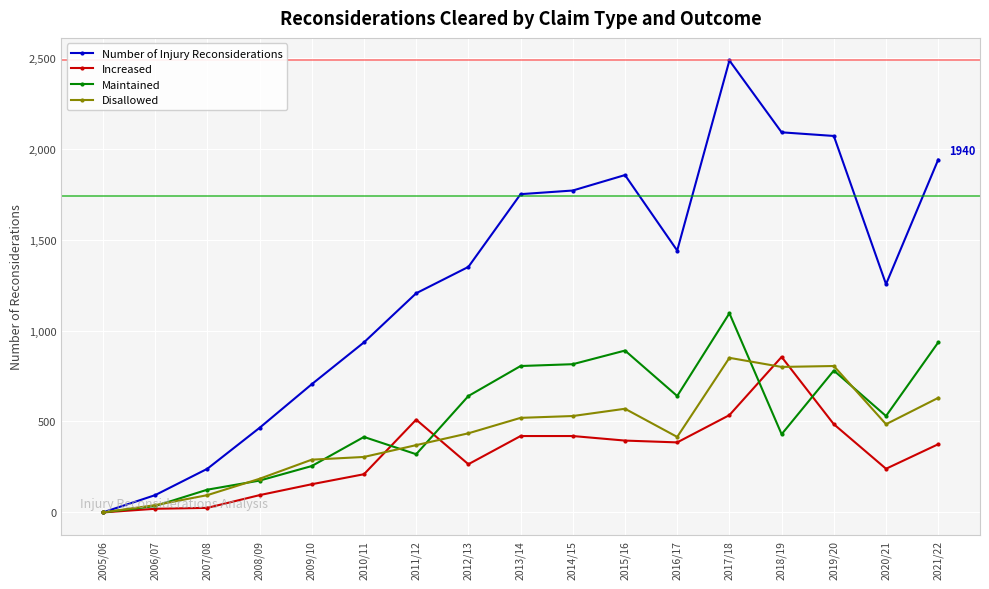

In Increased, how many points are lower than both neighbors (excluding endpoints)?

3